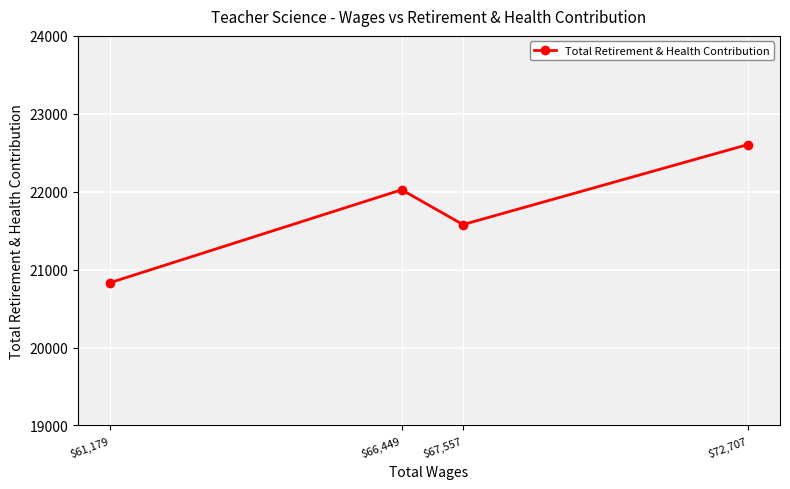

How many categories are shown in the chart?

4